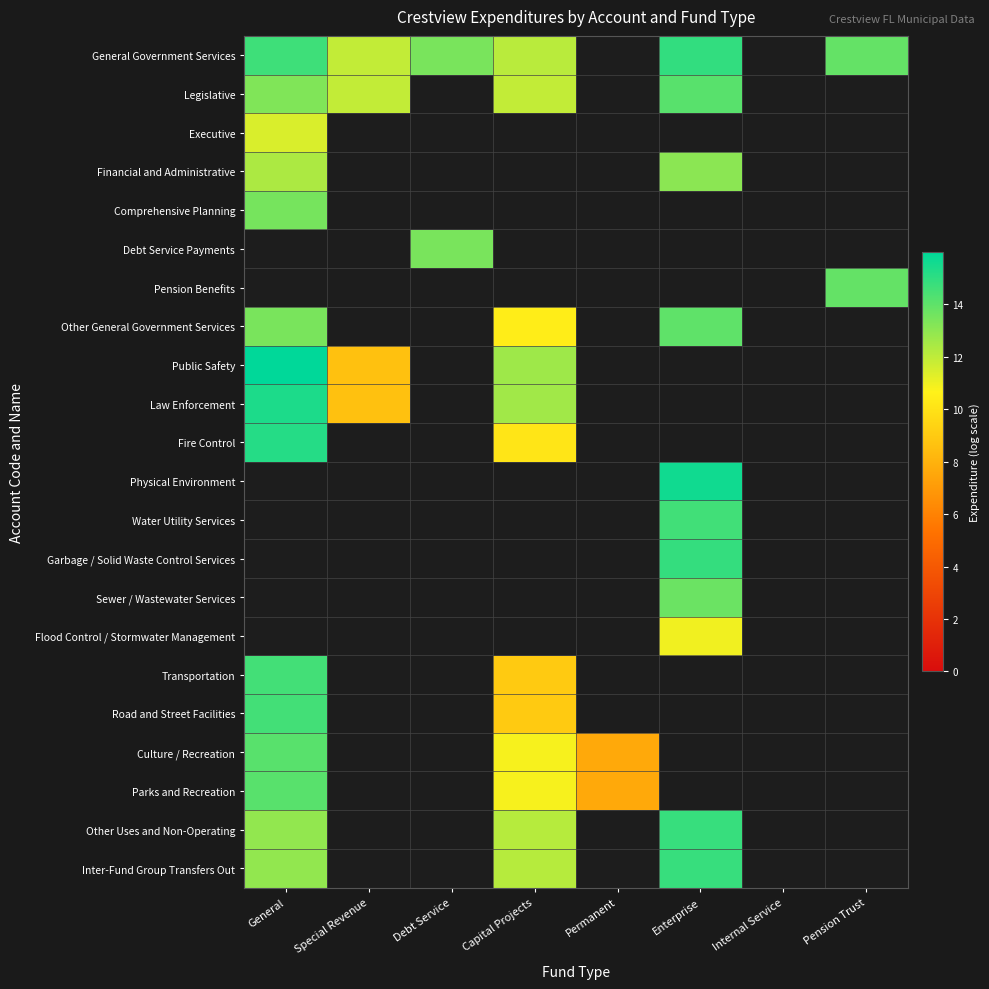

The value of Law Enforcement at Special Revenue is 8.6. True or false?

True